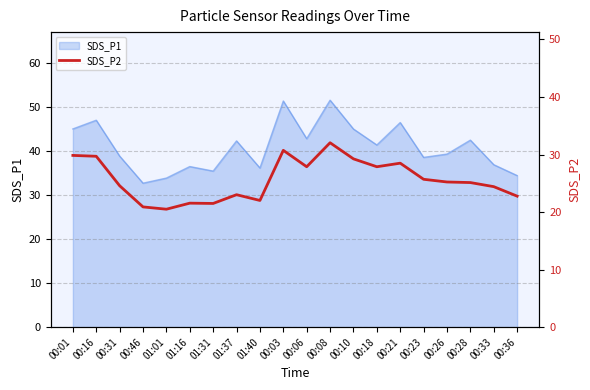

True or false: the data shows 12.3 at 00:21.

False